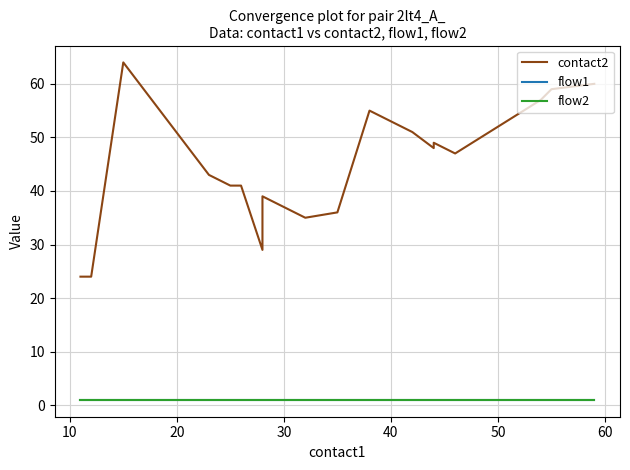

What are all the series names shown in the legend?

contact2, flow1, flow2